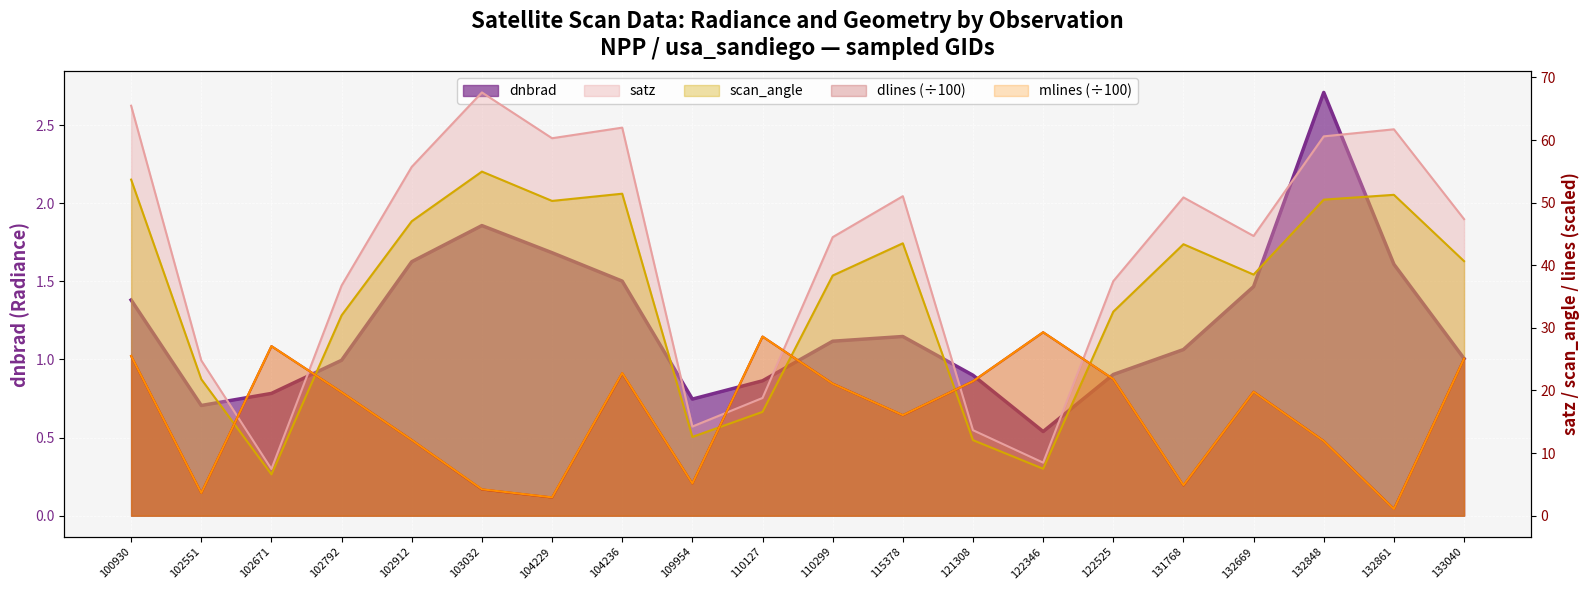

At which category is the sum across all series the highest?

100930